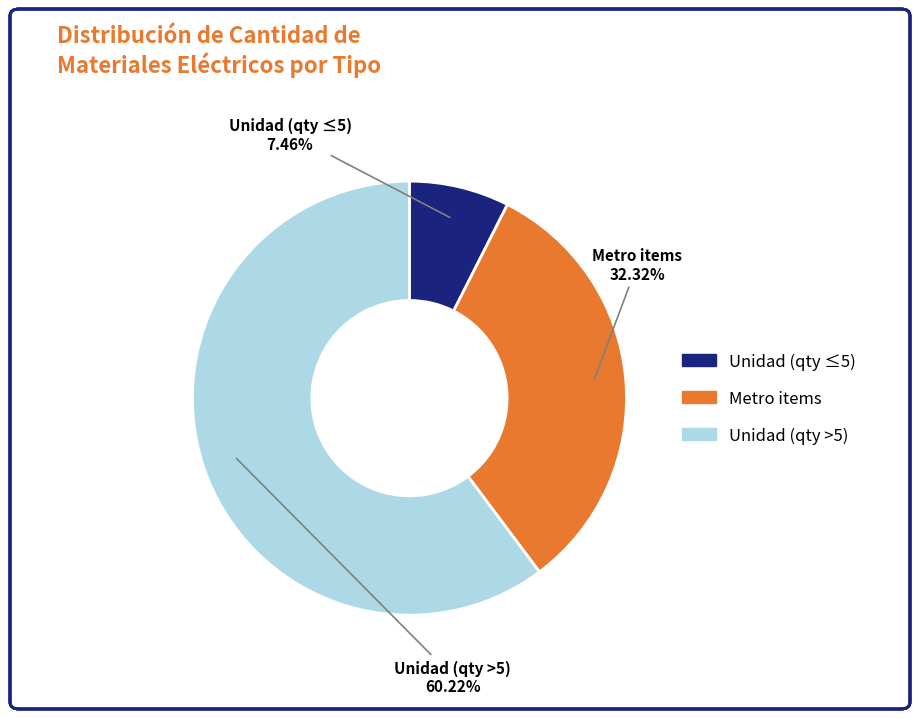

Is there any slice that represents more than half of the pie?

Yes